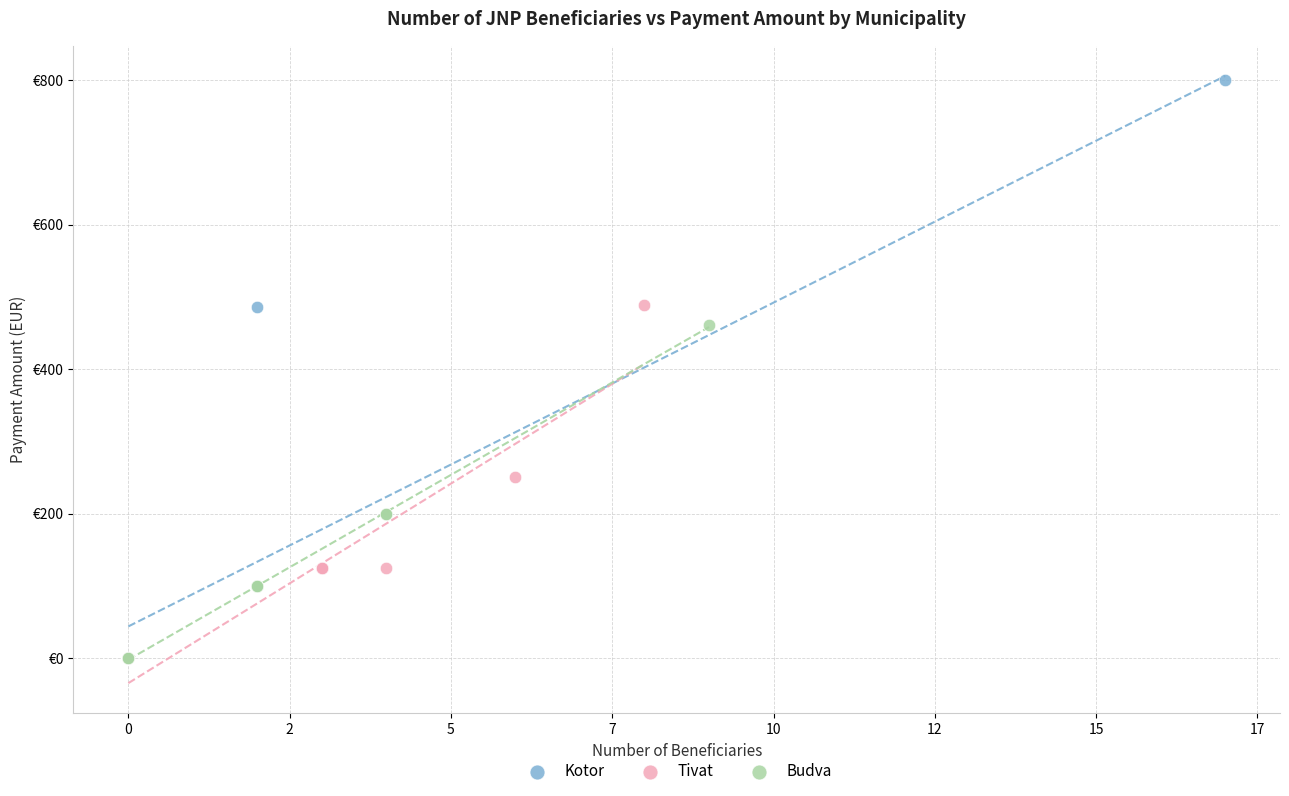

Which series has the largest Y range (max minus min)?

Kotor